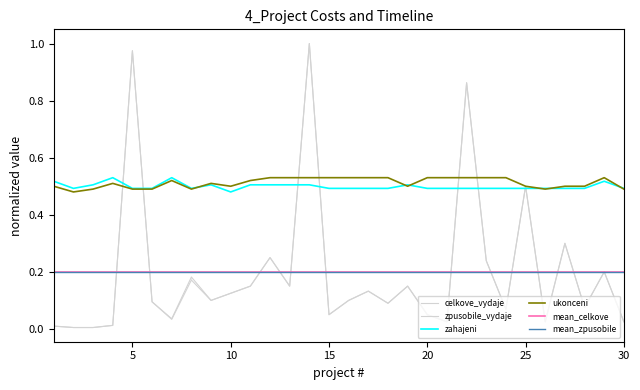

Does the chart display data point markers on the line(s)?

No